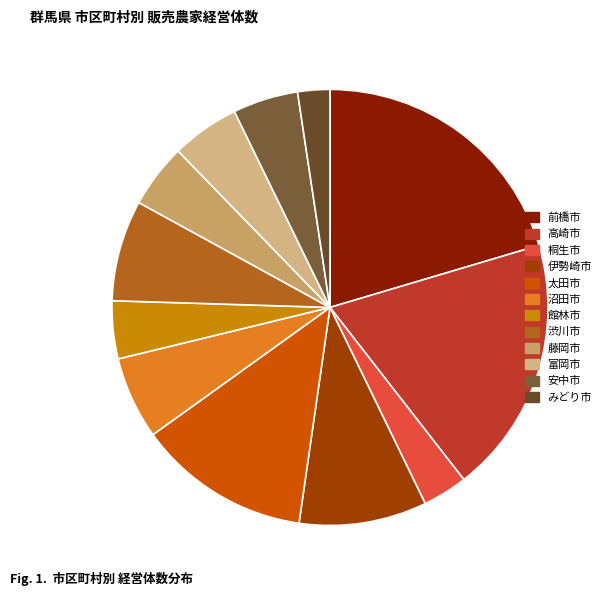

Is there a majority slice in this chart?

No